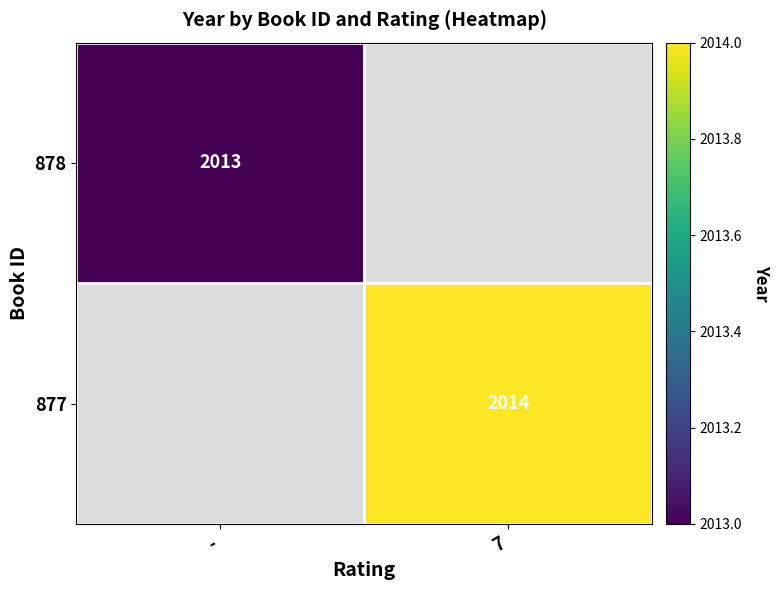

What is the smallest value displayed?

2013.0